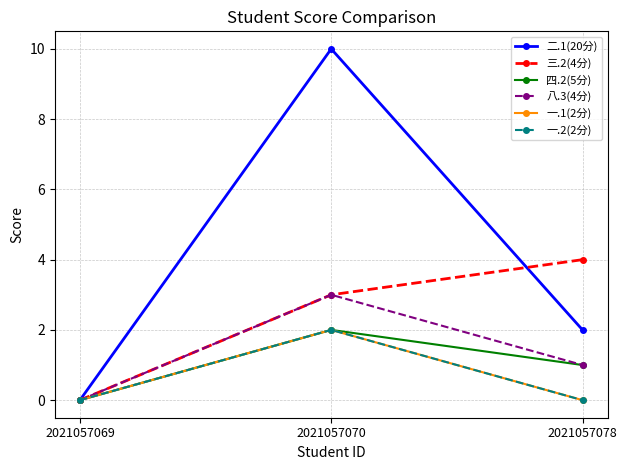

Does the chart have visible grid lines?

Yes